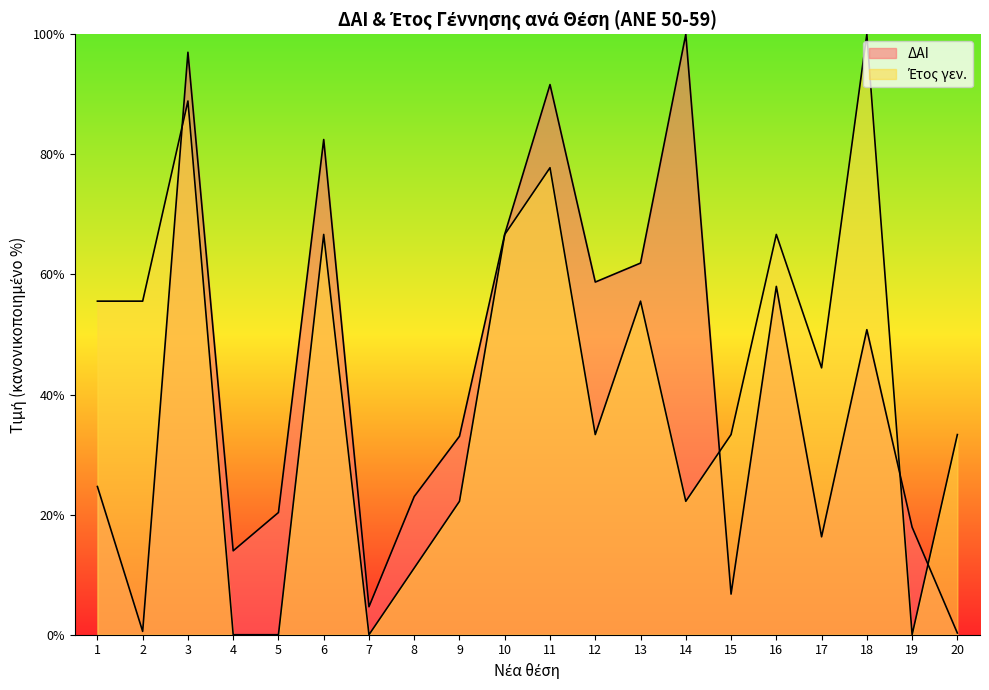

Does the chart display data point markers on the line(s)?

No